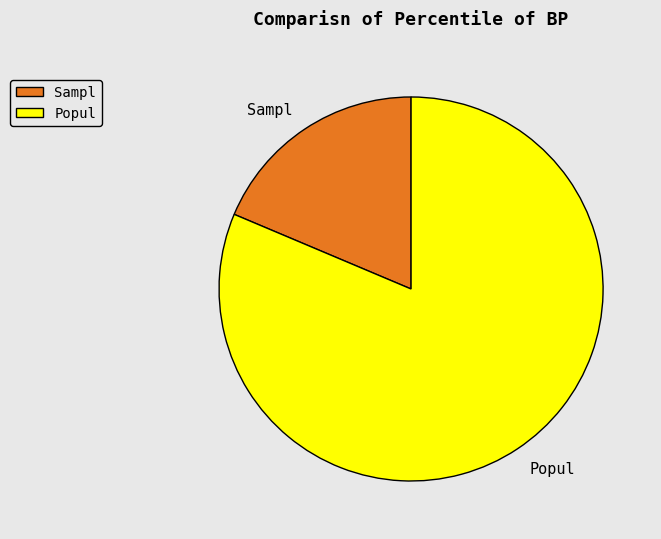

Rank the categories by value from highest to lowest.

Popul, Sampl